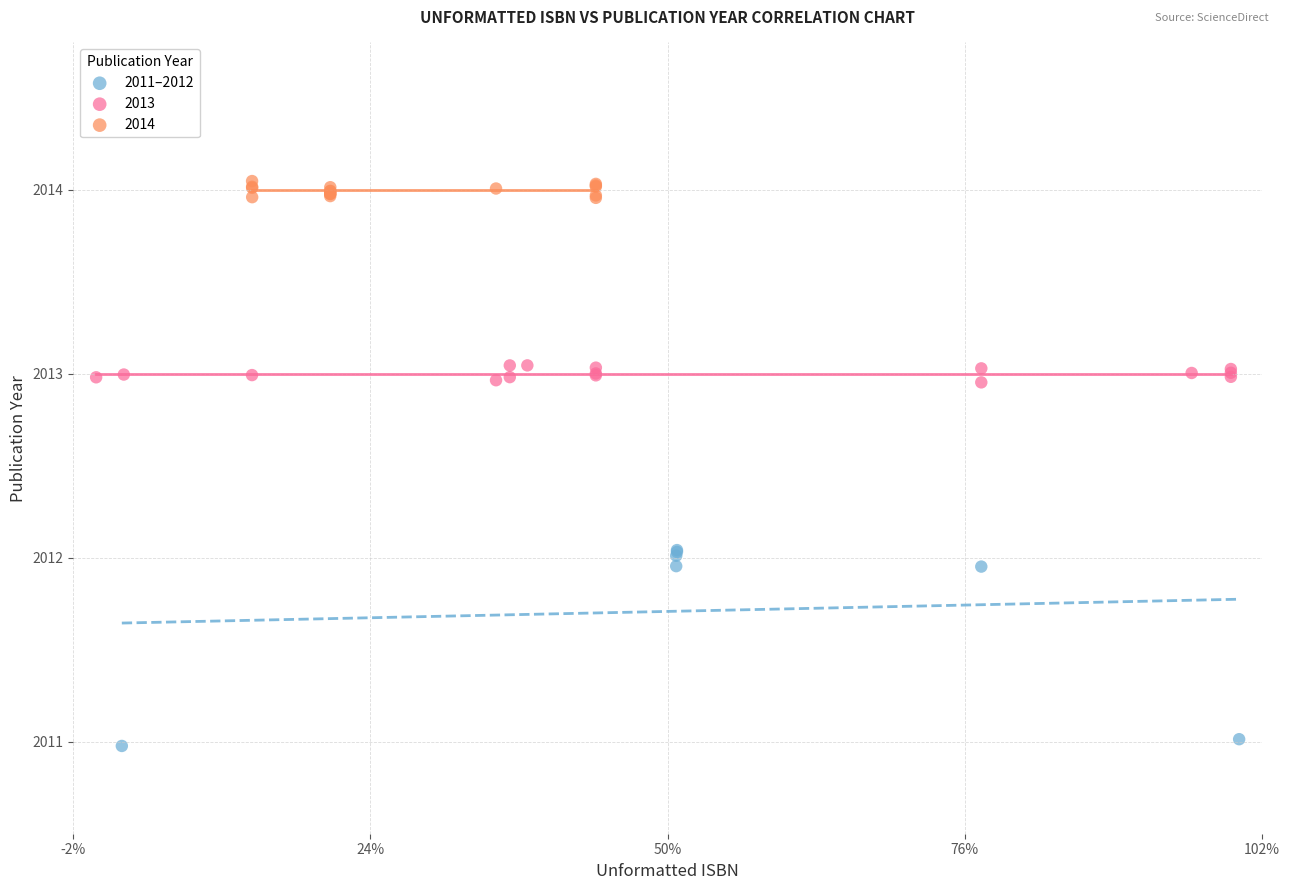

Which series reaches the minimum Y coordinate?

2011–2012